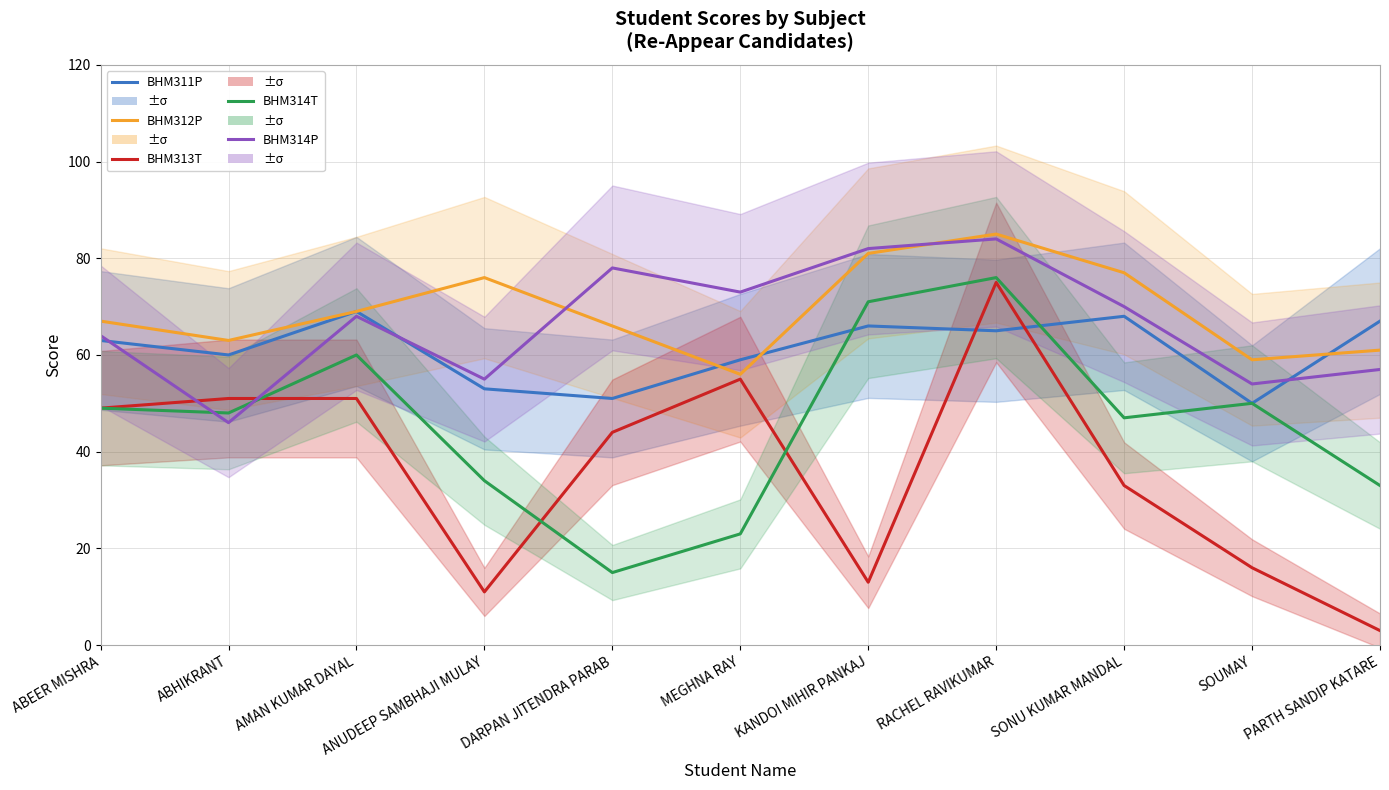

What is the total value across all series at DARPAN JITENDRA PARAB?

254